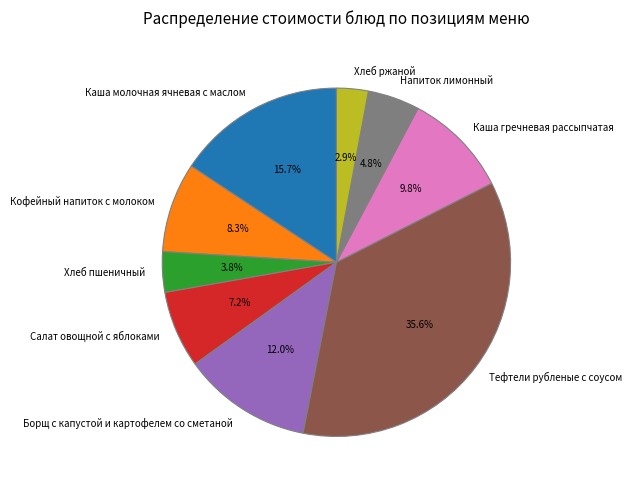

The Хлеб пшеничный slice represents 4% of the pie. True or false?

True